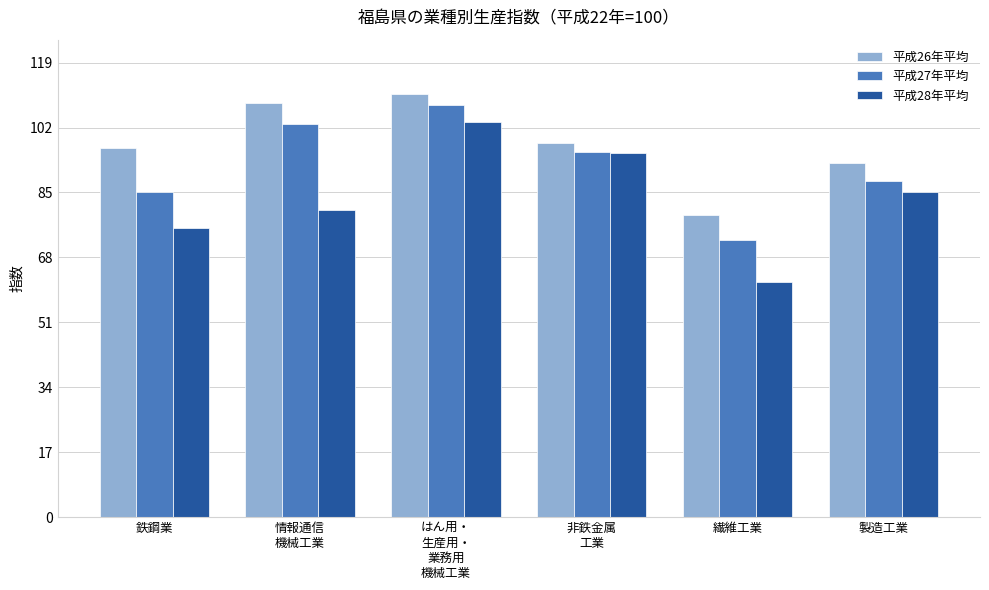

What is the difference between the maximum and second lowest values in the 平成26年平均 series?

18.2